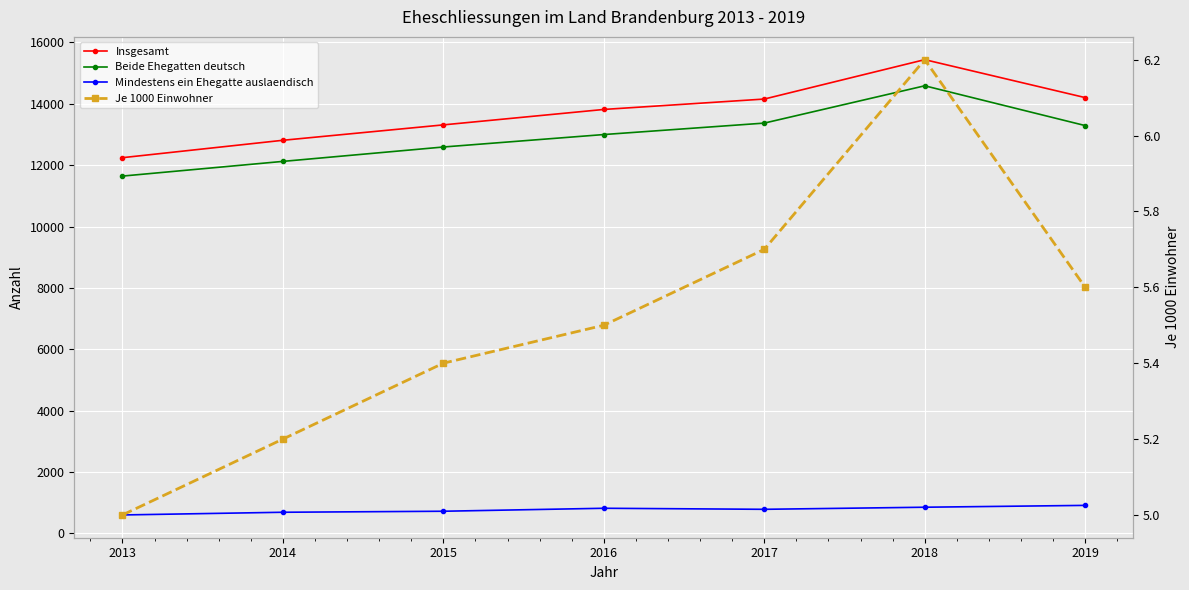

At which label is Je 1000 Einwohner closest to 5?

2013